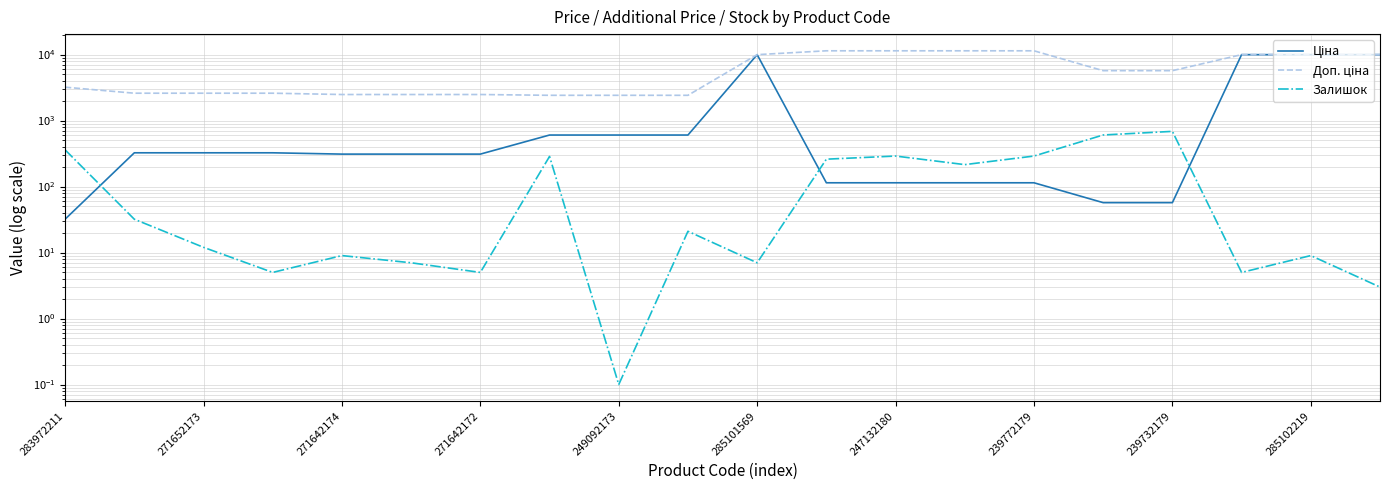

True or false: Доп. ціна and Ціна intersect in this chart.

False